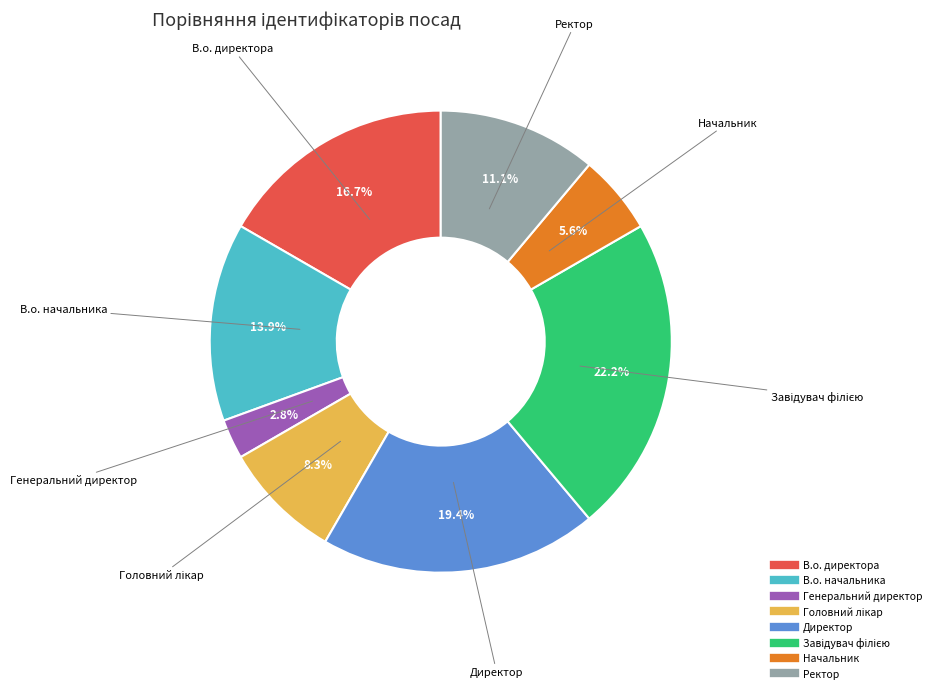

How many slices are in this pie chart?

8